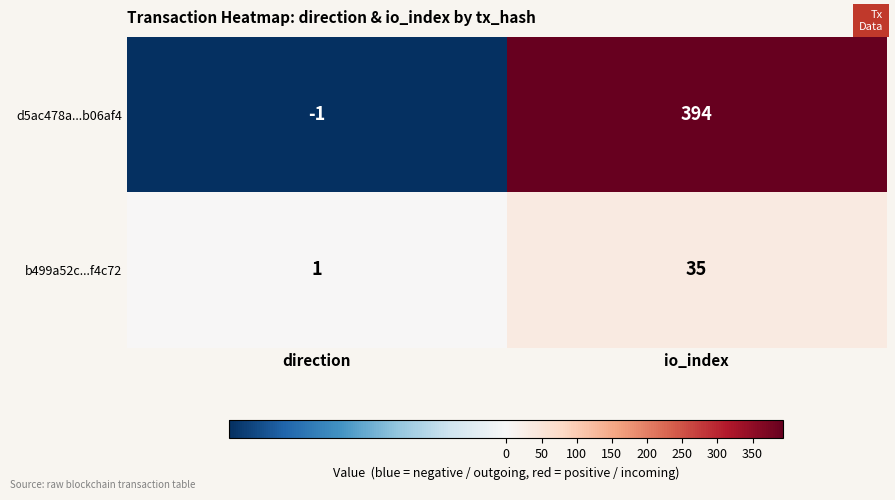

The value of b499a52c...f4c72 at direction is 1. True or false?

True